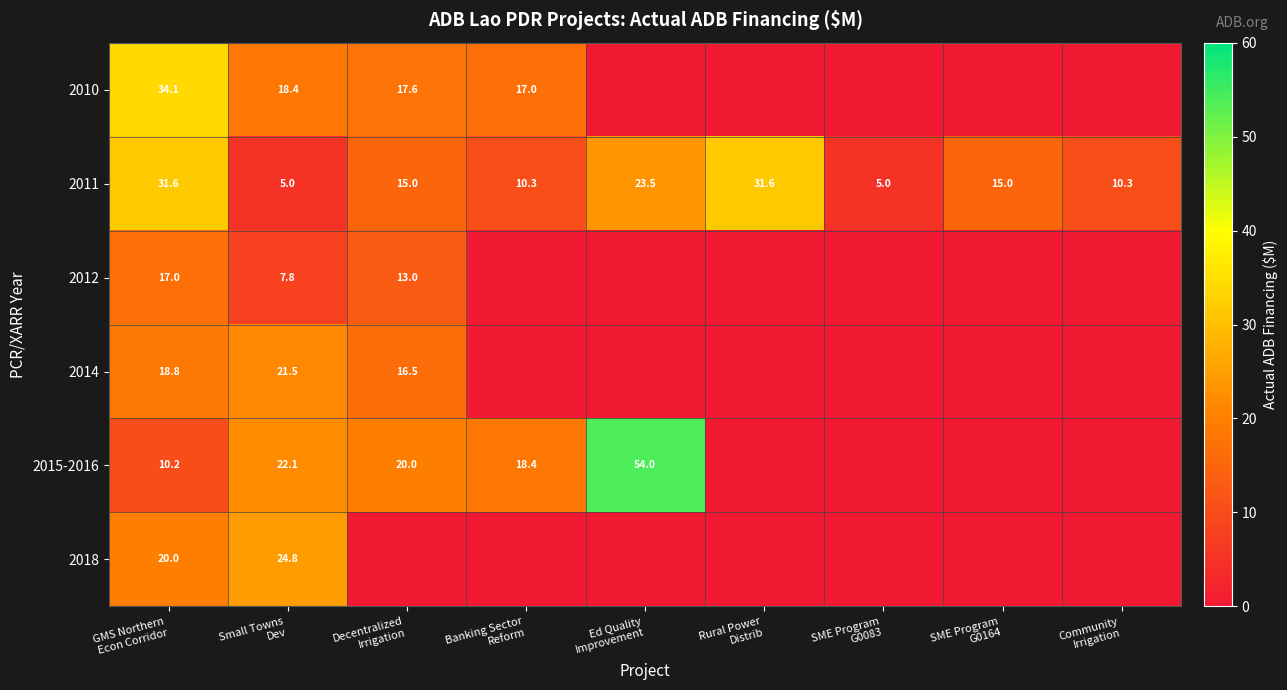

What is the highest value of the 2011 series?

31.6